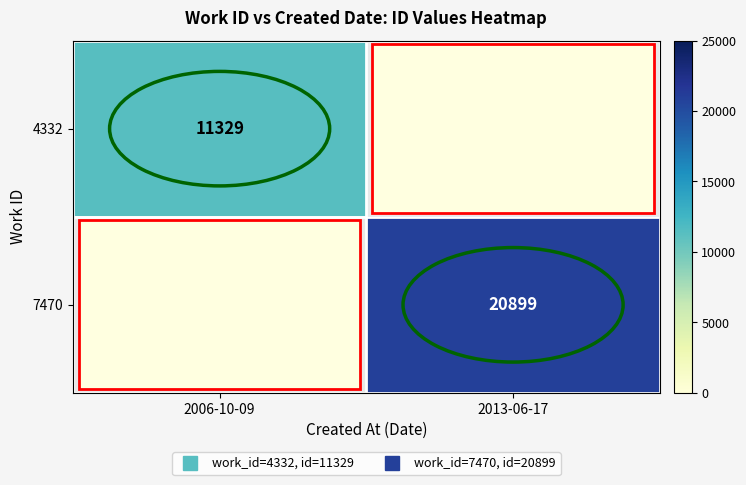

How many positive values does the 4332 series have?

1